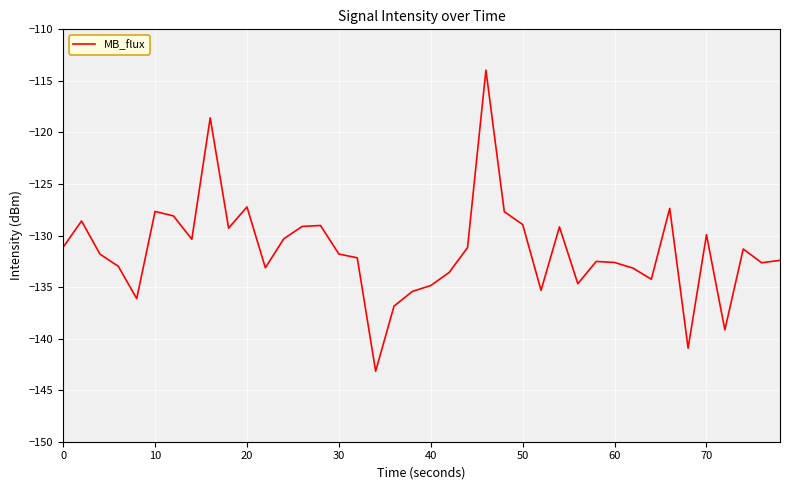

What is the difference between the maximum and minimum values?

29.2